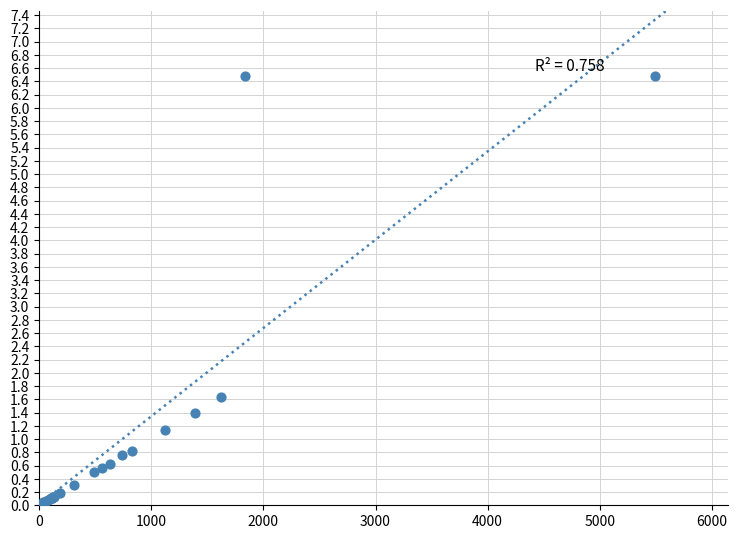

What Y value in the scatter plot is closest to 3?

1.6